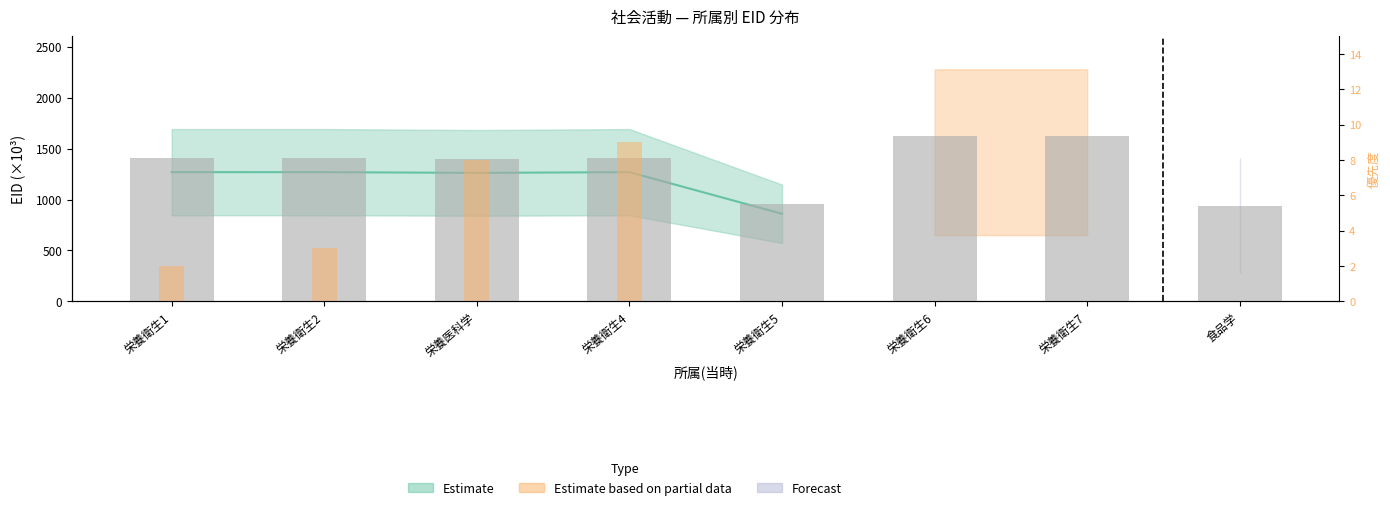

List the labels in order of EID (normalized) value, smallest first.

食品学, 栄養衛生5, 栄養医科学, 栄養衛生1, 栄養衛生4, 栄養衛生2, 栄養衛生6, 栄養衛生7